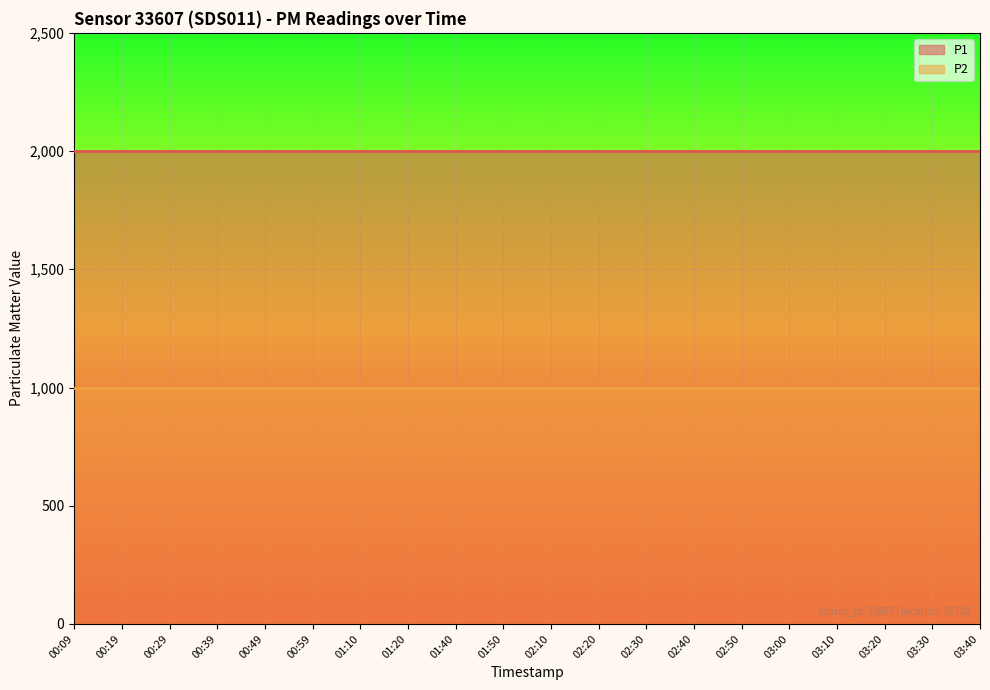

What is the total value across all series at 01:10?

2999.8